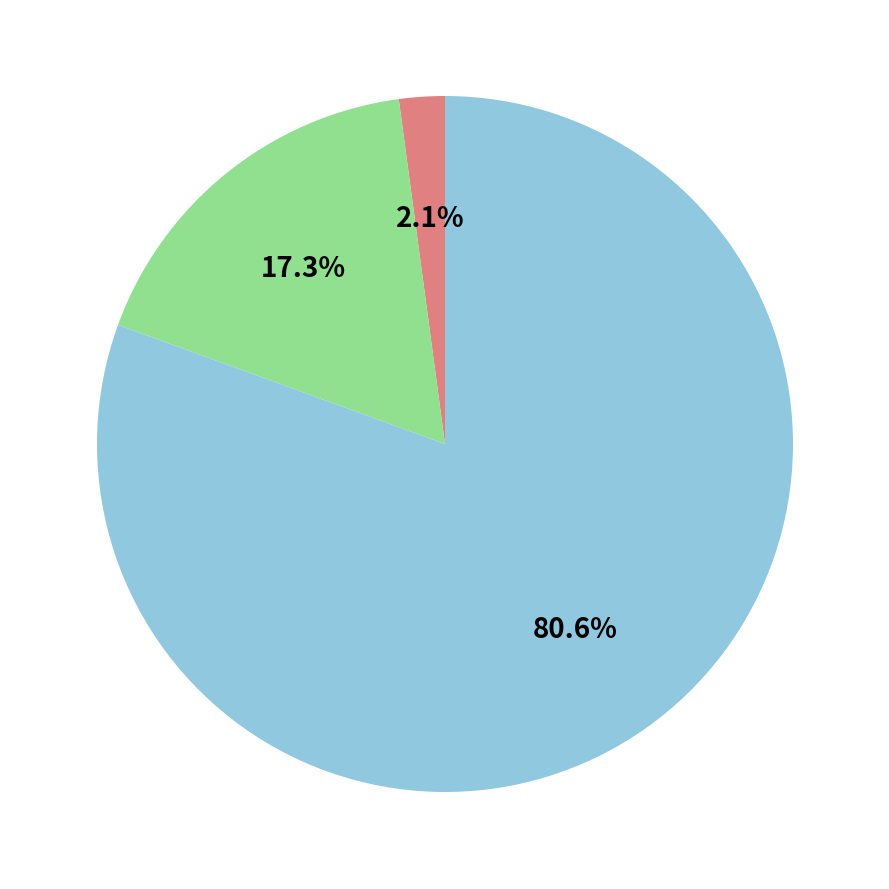

Does any single category account for the majority?

Yes